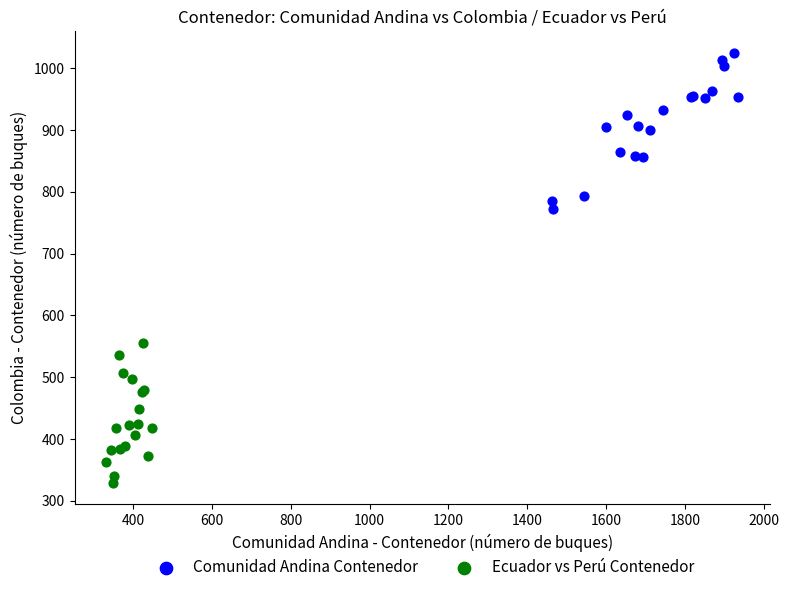

Which series contains the lowest Y value?

Ecuador vs Perú Contenedor